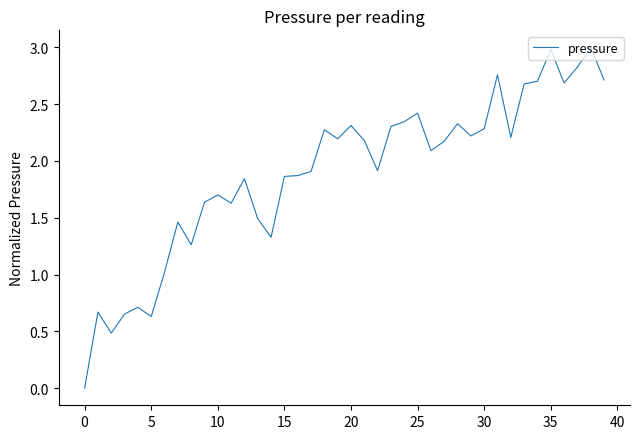

What is the maximum value shown in the chart?

3.0